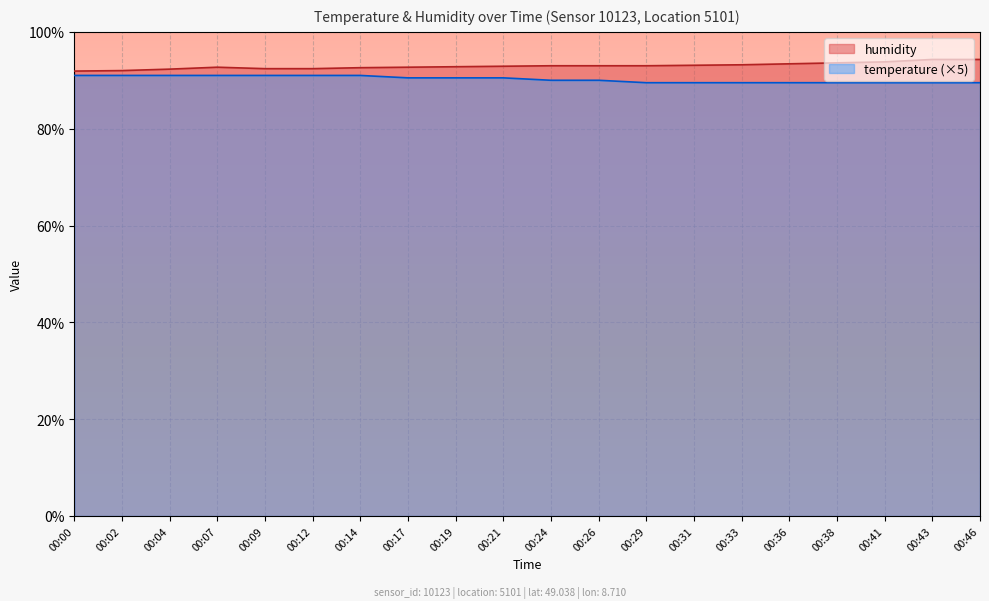

True or false: humidity has a value of 92.3 at 00:04.

True